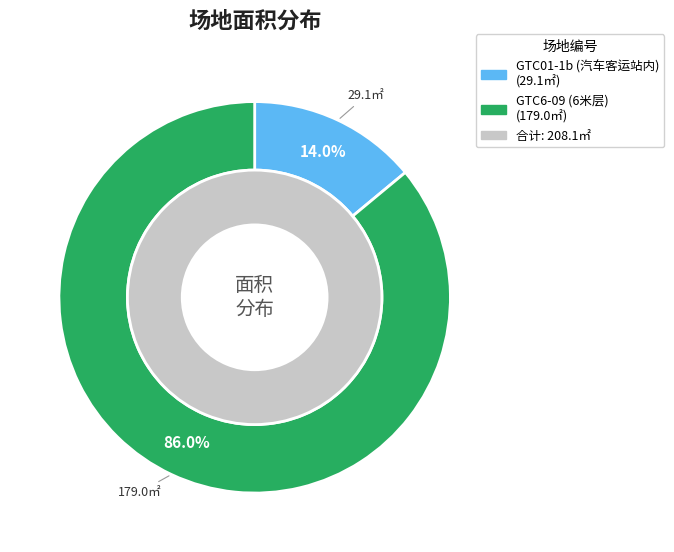

What is the change in value from GTC01-1b (汽车客运站内) to GTC6-09 (6米层)?

+149.9